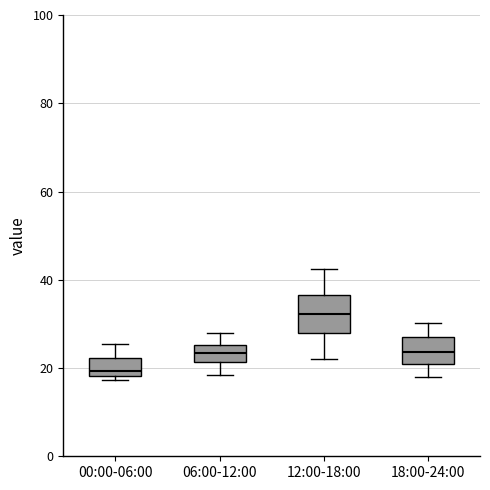

Where is the lower edge of the box for 00:00-06:00 on the y-axis? The values are not printed on the chart, so give them approximately, as read against the axis.

18